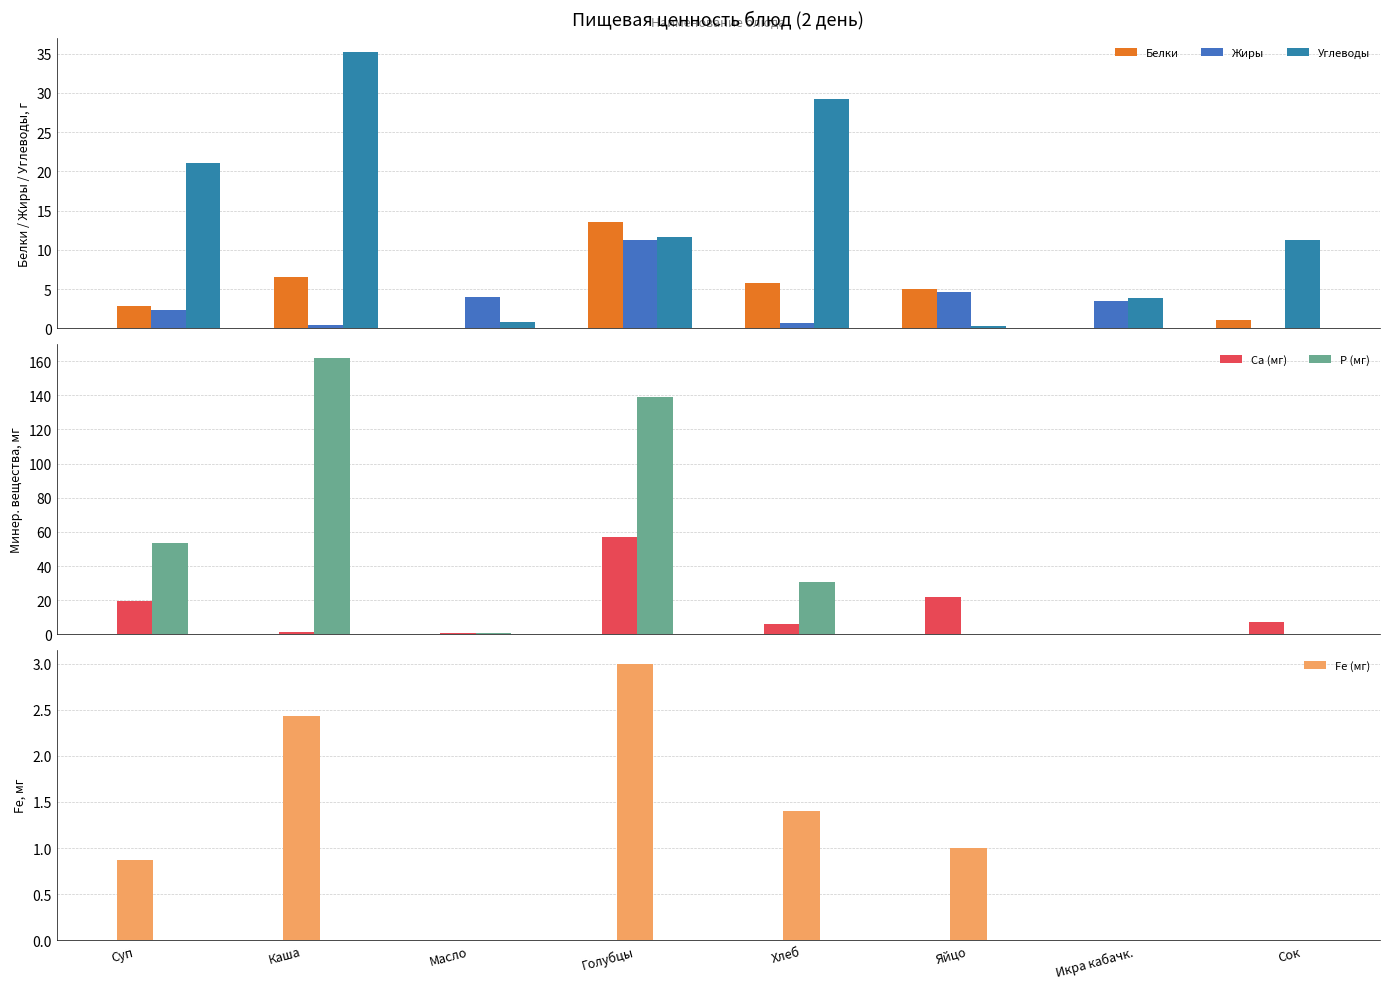

Rank the series by their maximum value, from lowest to highest.

Fe (мг), Жиры, Белки, Углеводы, Ca (мг), Р (мг)